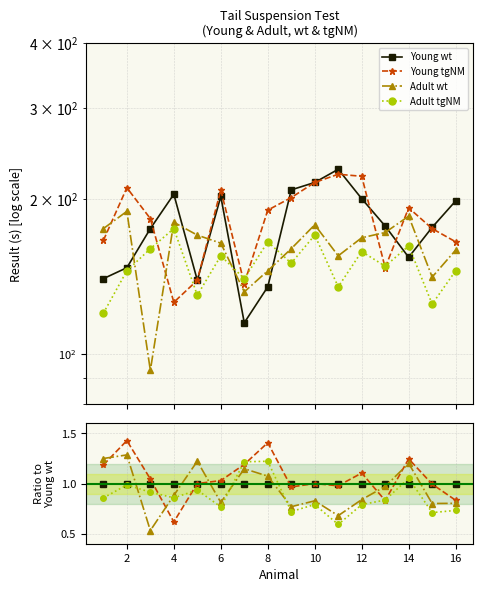

How many interior local peaks does the Young tgNM series have?

5